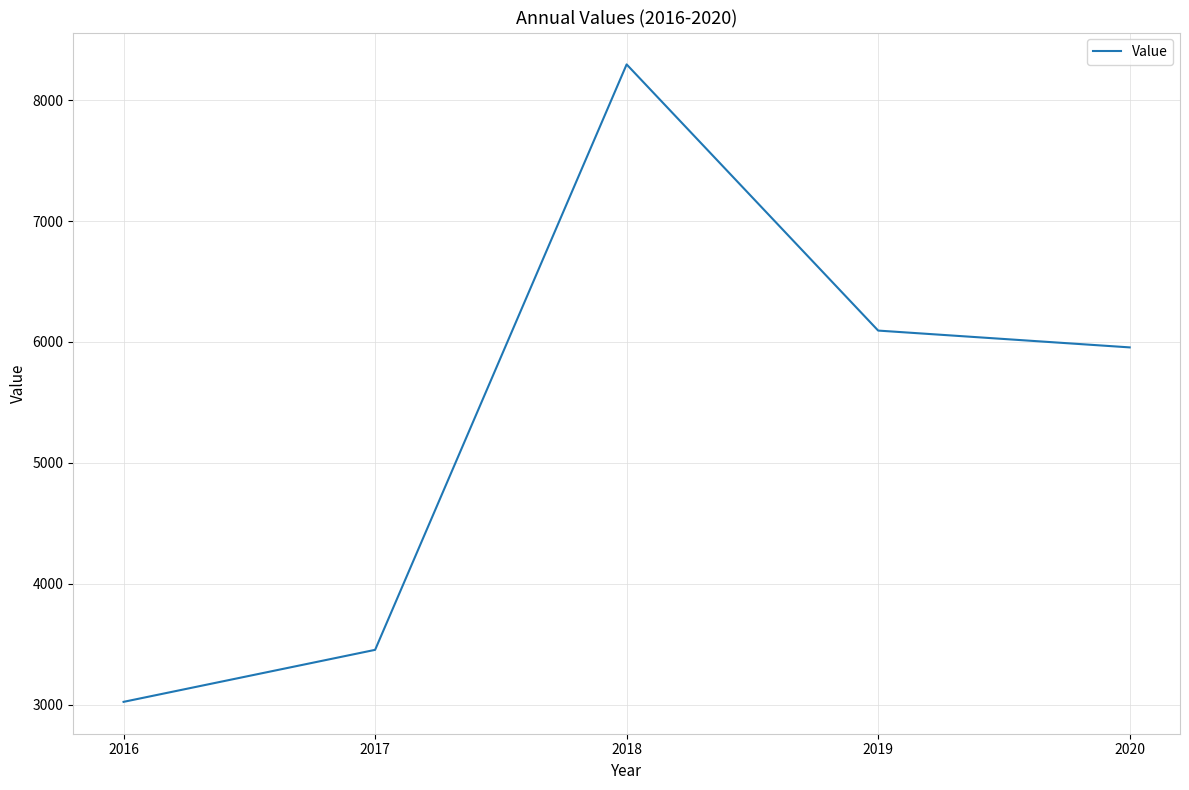

What is the change in value from 2016 to 2017?

+430